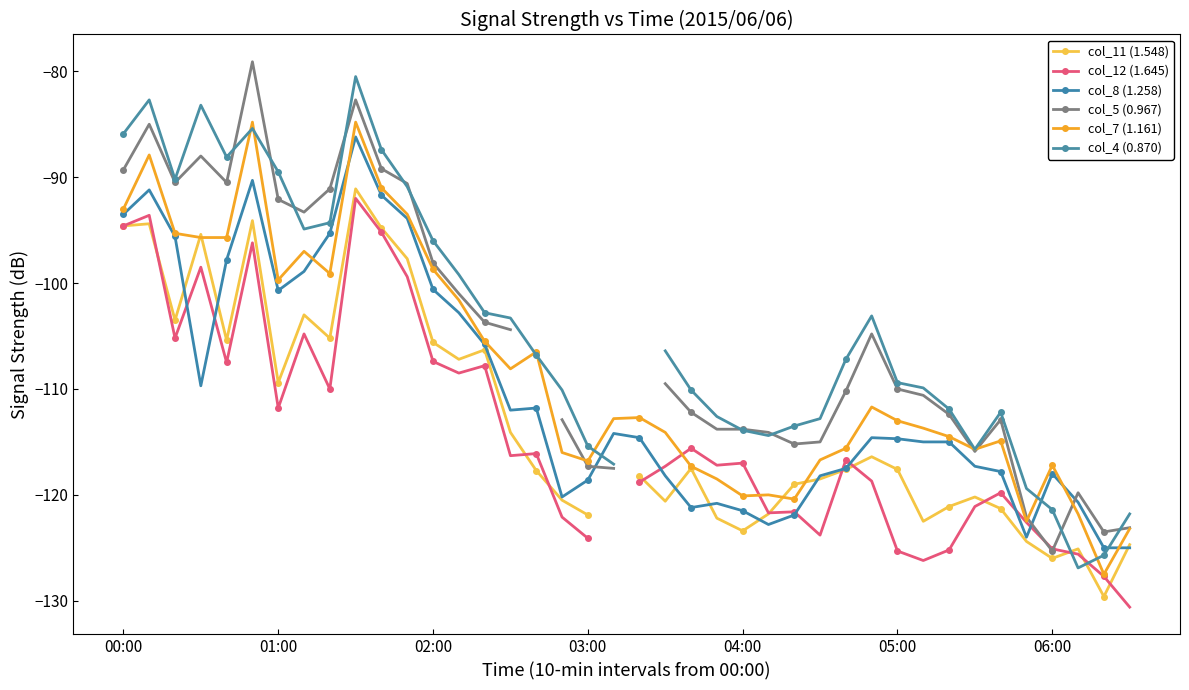

At which category is the sum across all series the highest?

9